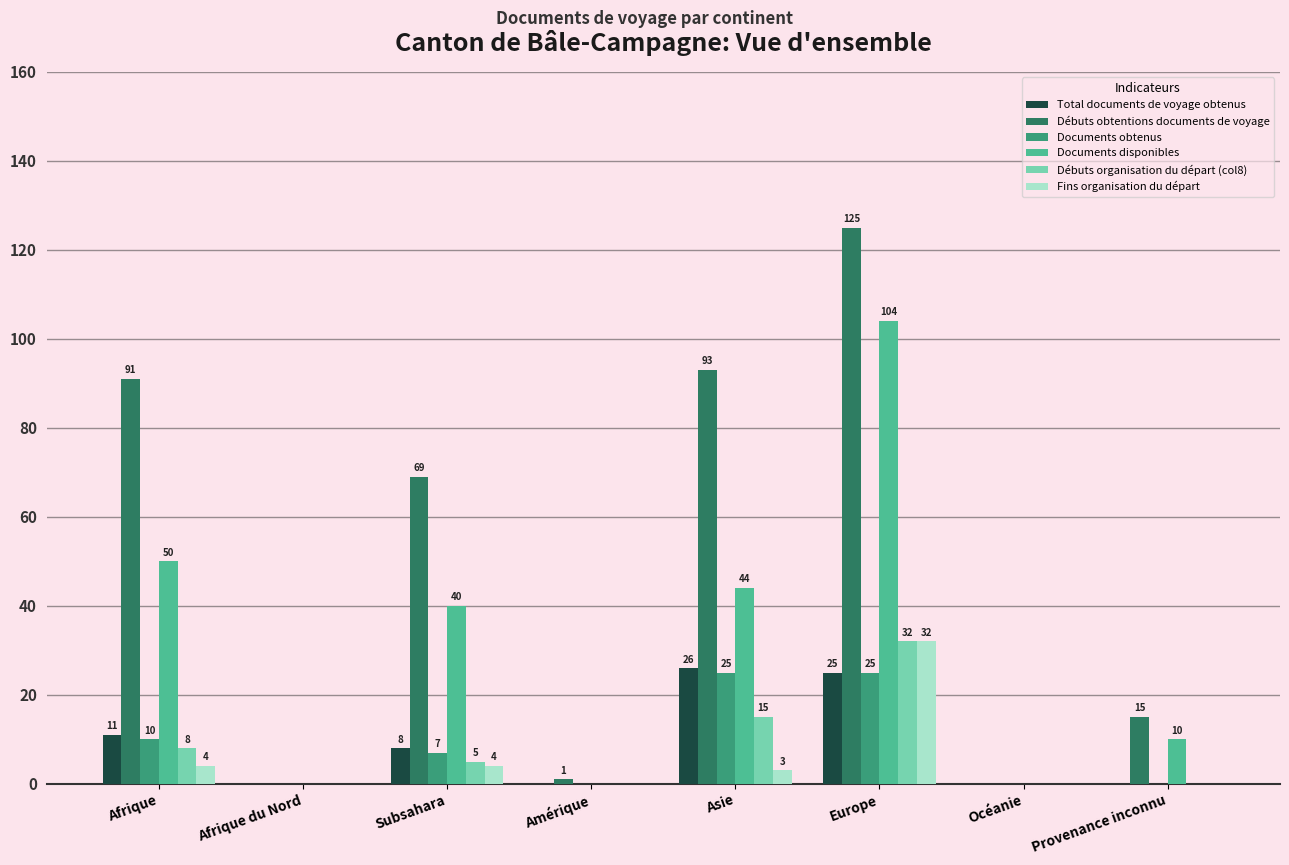

How many groups of bars are there?

8